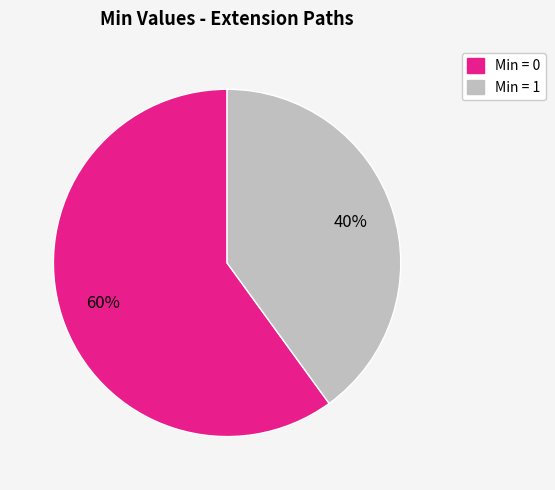

What is the smallest slice in the pie chart?

Min = 1